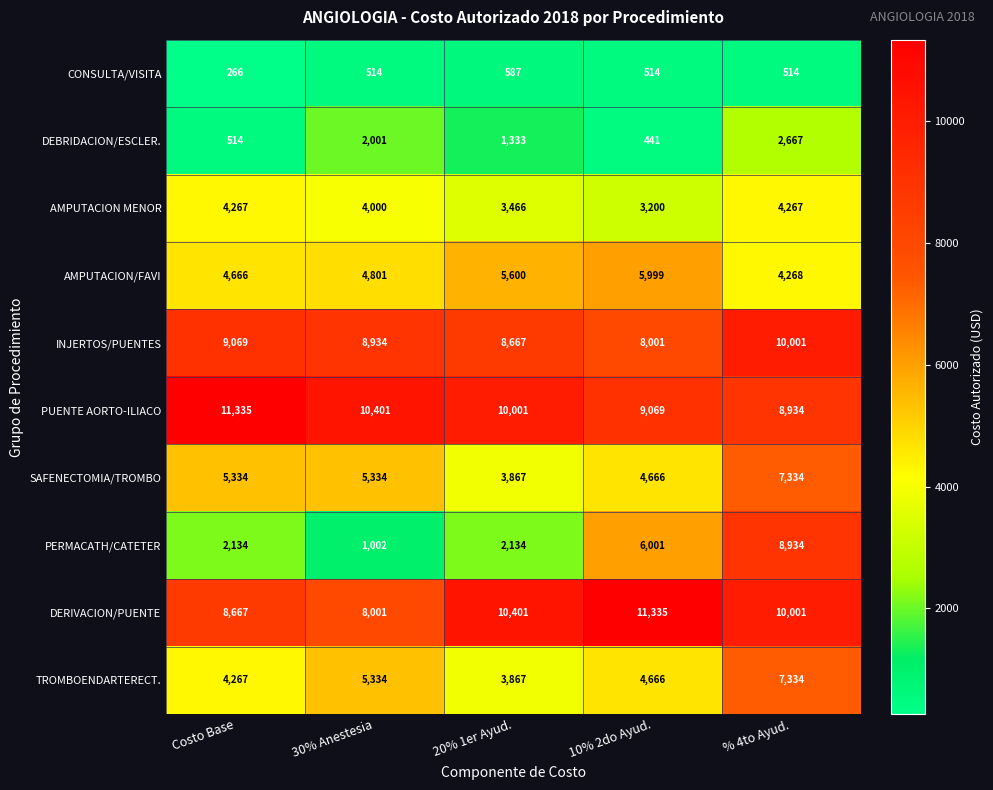

Between 20% 1er Ayud. and 10% 2do Ayud., which series saw the biggest shift?

PERMACATH/CATETER